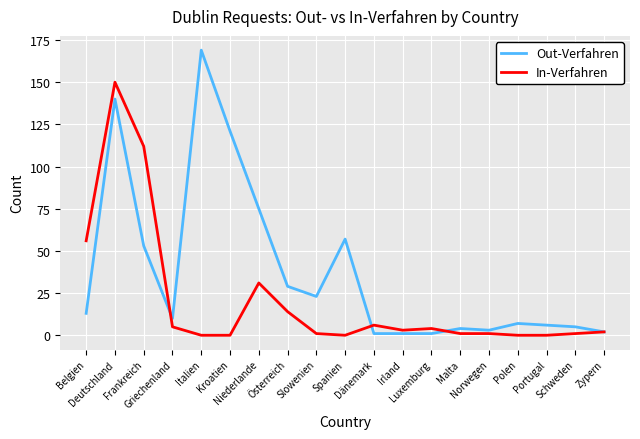

Reading left to right, list all the values displayed in this chart.

Out-Verfahren: Belgien=13	Deutschland=140	Frankreich=53	Griechenland=10	Italien=169	Kroatien=121	Niederlande=75	Österreich=29	Slowenien=23	Spanien=57	Dänemark=1	Irland=1	Luxemburg=1	Malta=4	Norwegen=3	Polen=7	Portugal=6	Schweden=5	Zypern=2
In-Verfahren: Belgien=56	Deutschland=150	Frankreich=112	Griechenland=5	Italien=0	Kroatien=0	Niederlande=31	Österreich=14	Slowenien=1	Spanien=0	Dänemark=6	Irland=3	Luxemburg=4	Malta=1	Norwegen=1	Polen=0	Portugal=0	Schweden=1	Zypern=2